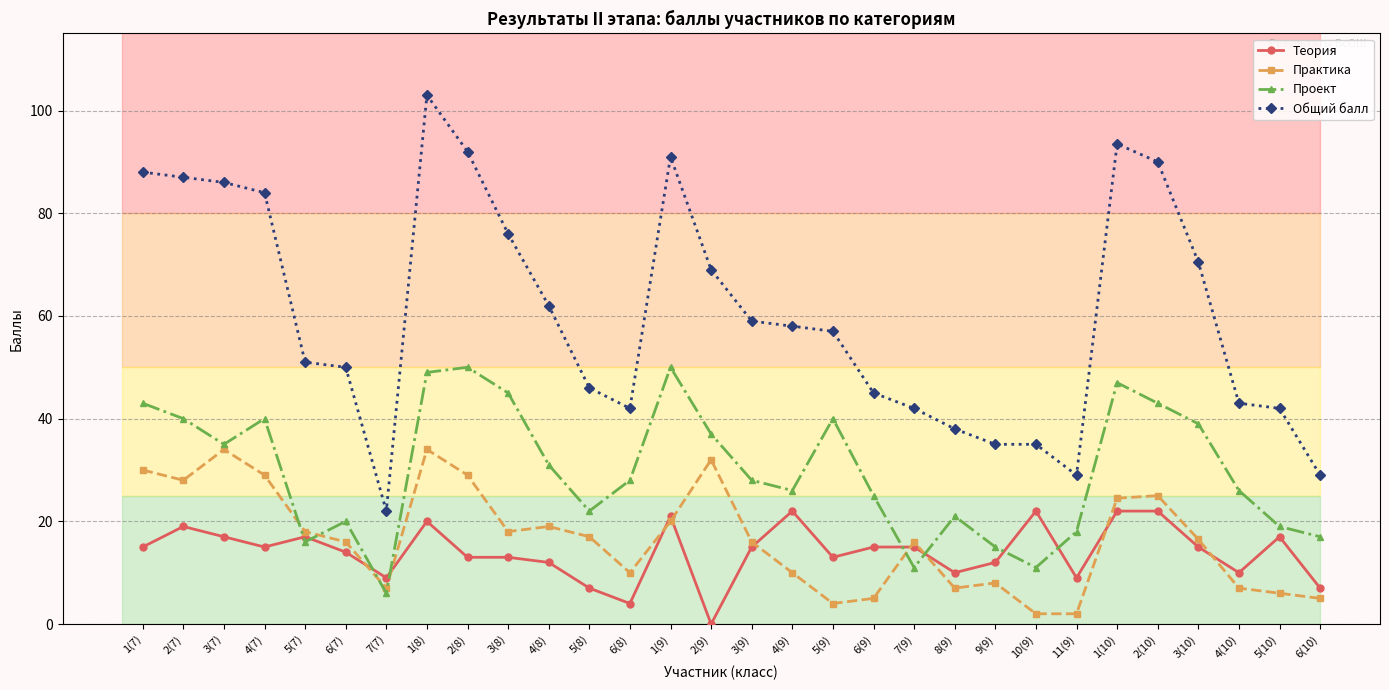

Rank the series at 3(9) from lowest to highest value.

Теория, Практика, Проект, Общий балл